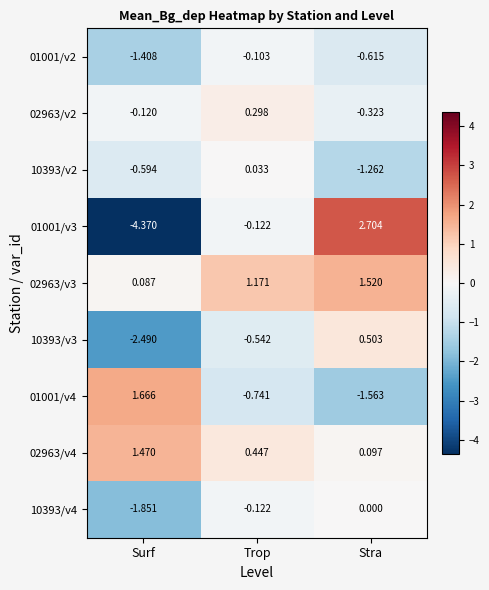

At which category is the sum across all series the highest?

Stra